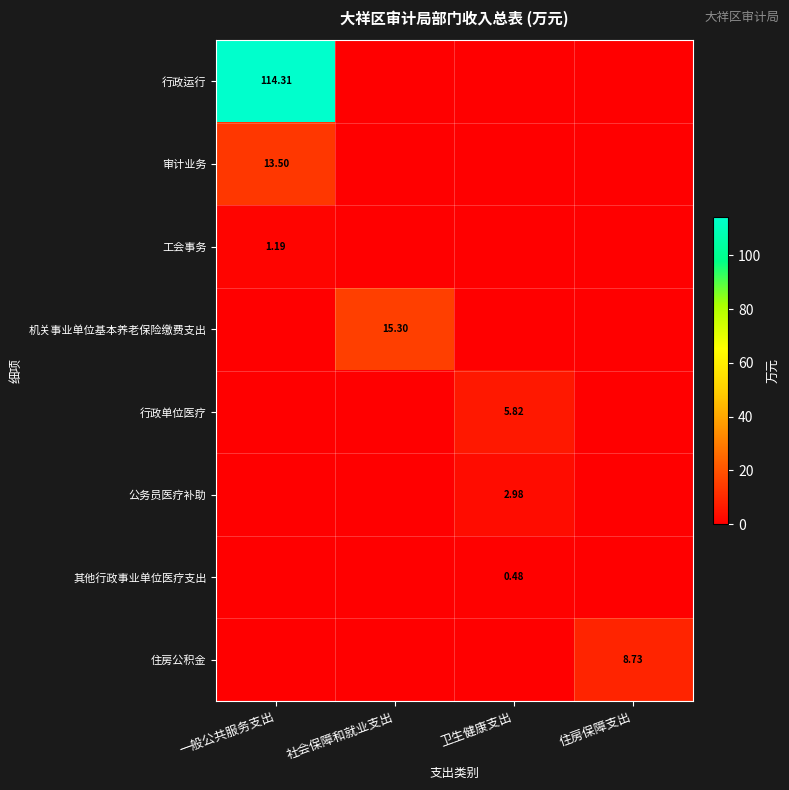

Is the value of 机关事业单位基本养老保险缴费支出 at 社会保障和就业支出 greater than the value of 行政单位医疗 at 卫生健康支出?

Yes